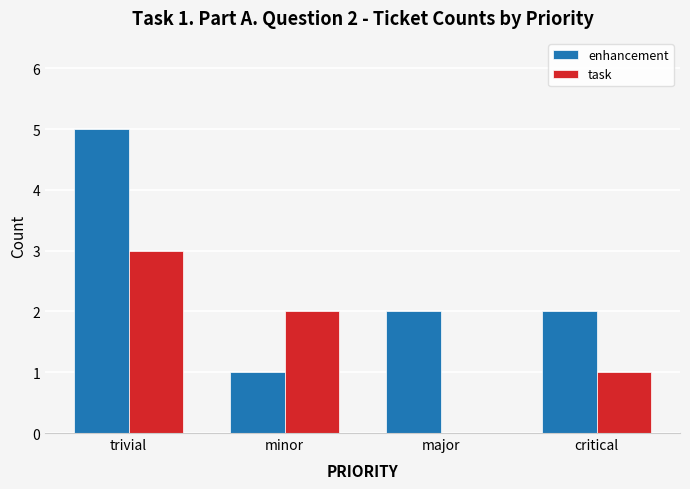

What is the difference between the enhancement values at trivial and major?

3